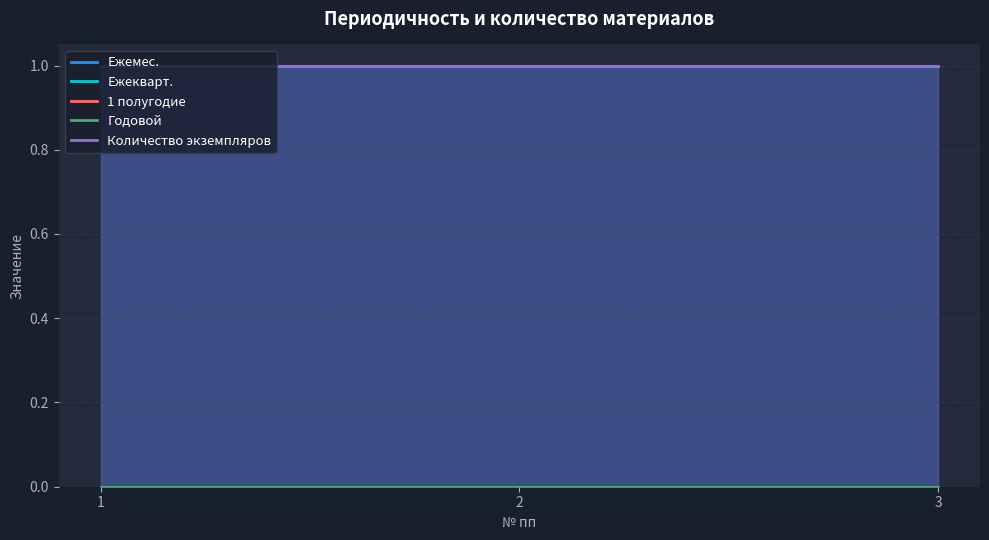

Count the number of categories in the chart.

3